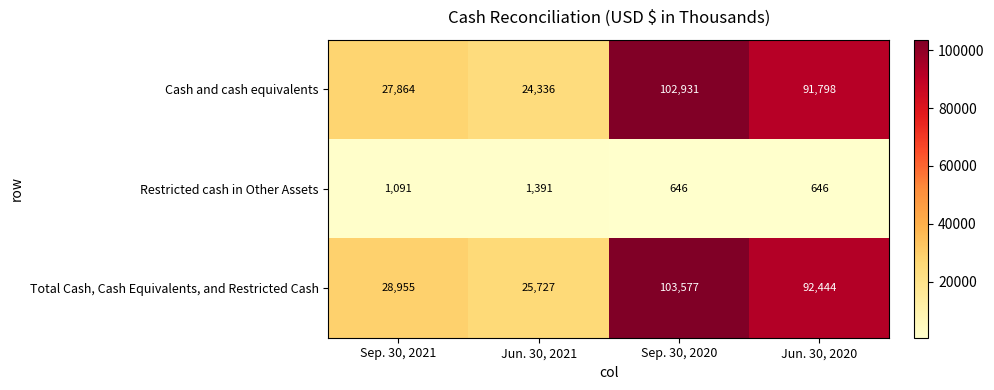

What is the difference between the second highest and second lowest values in the Restricted cash in Other Assets series?

445